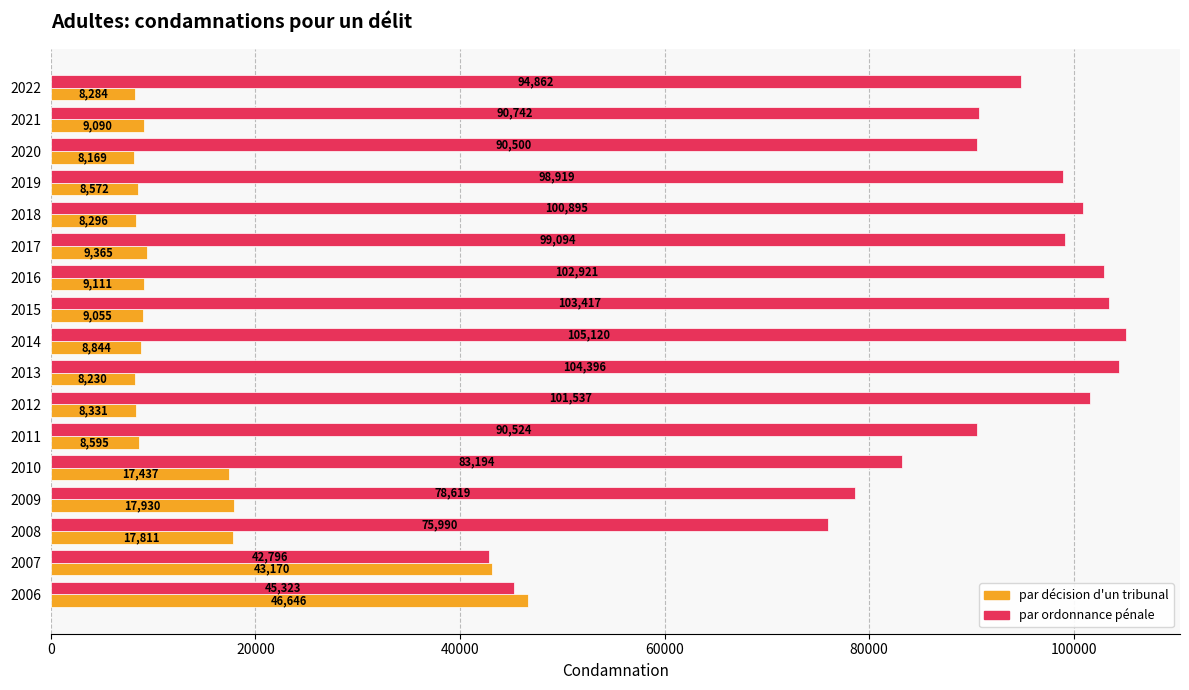

At 2019, list the series in order from largest to smallest.

par ordonnance pénale, par décision d'un tribunal